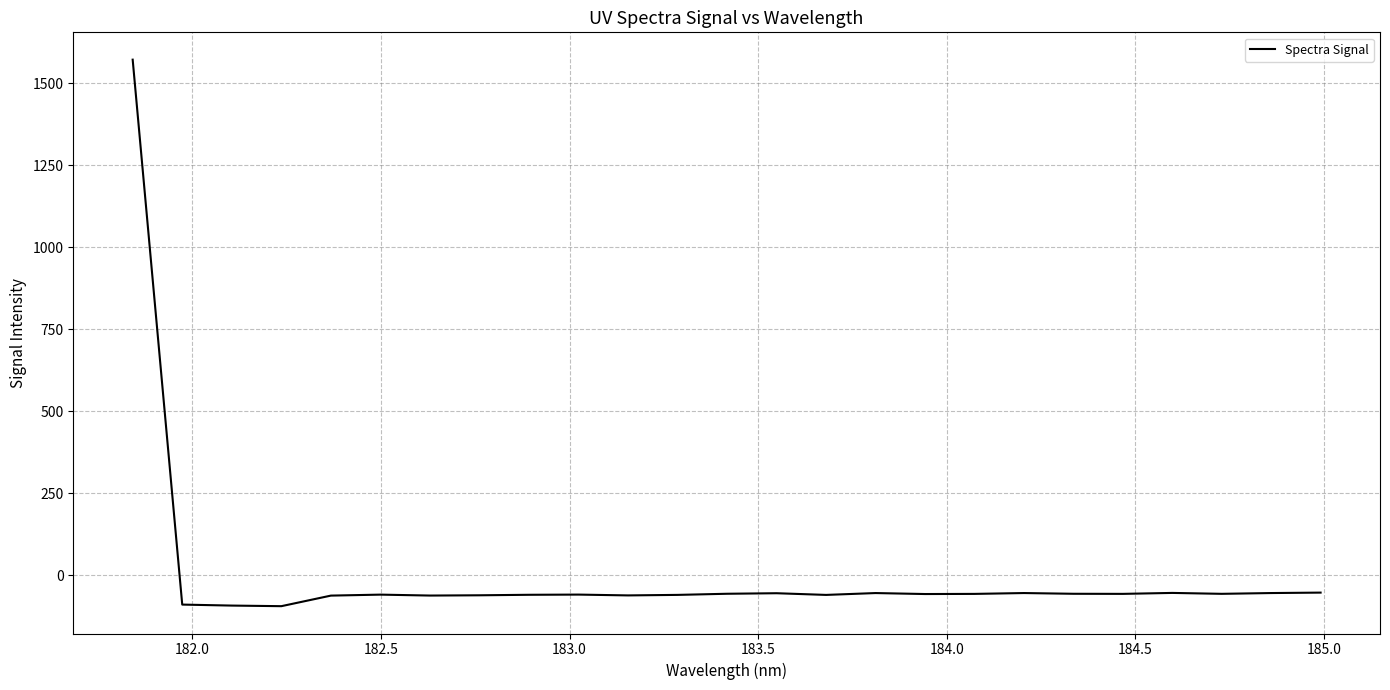

Is this an area chart (filled region under the line)?

No